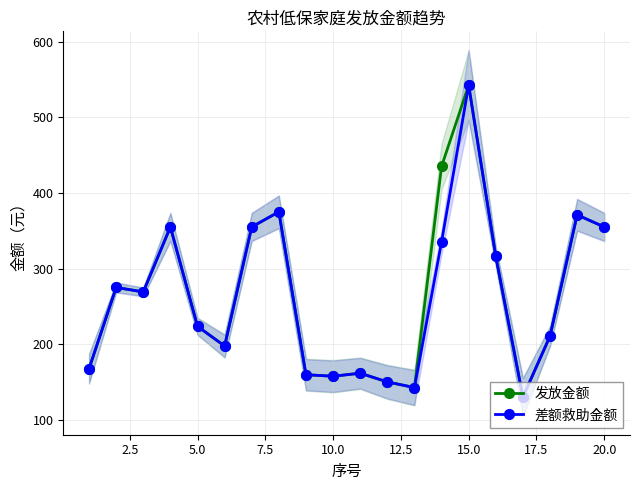

Which series has the largest range (max minus min)?

发放金额